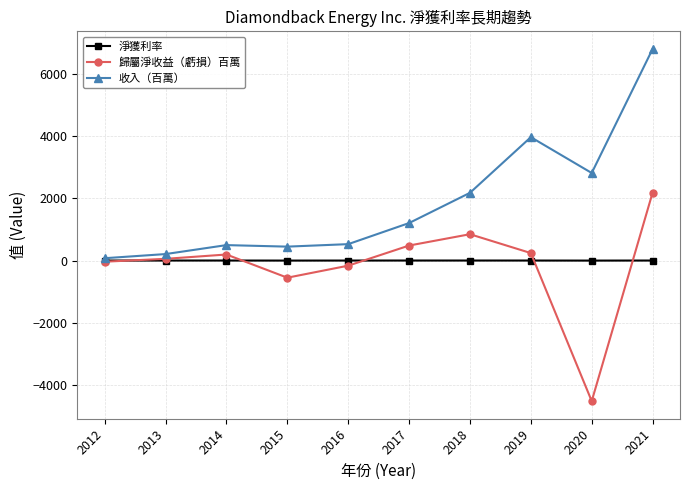

What is the difference between the highest and lowest values at 2016?

692.0